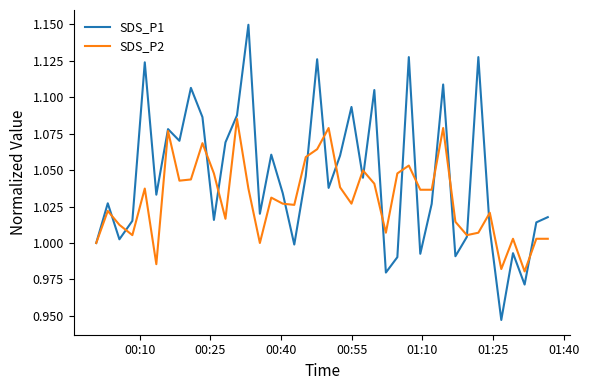

What is the difference between the second highest and second lowest values in the SDS_P1 series?

0.2